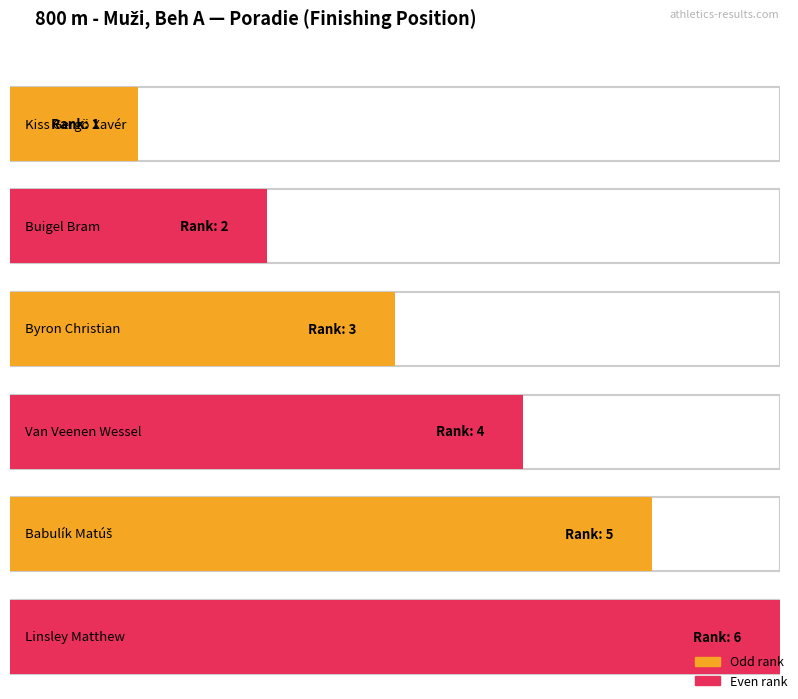

Is it true that the value at Babulík Matúš is 5?

True